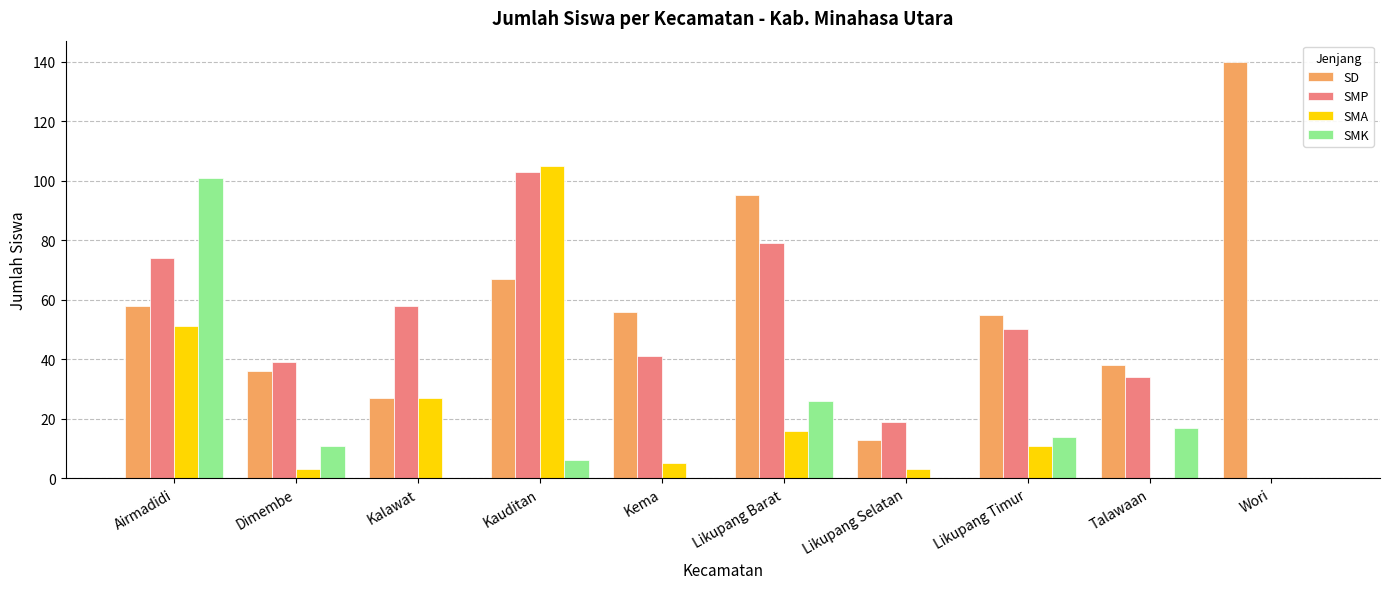

Where is SMA nearest to the value 52?

Airmadidi